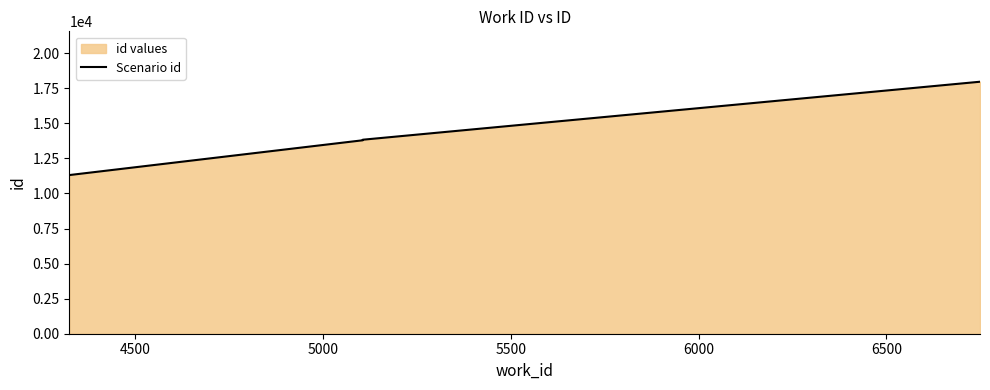

What is the greatest value displayed?

17967